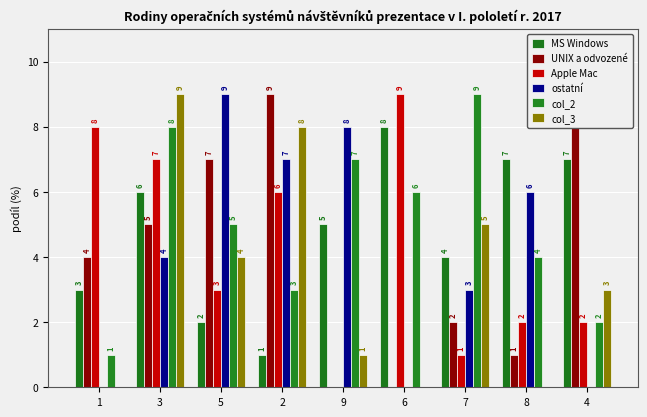

What is the average value of the UNIX a odvozené series?

4